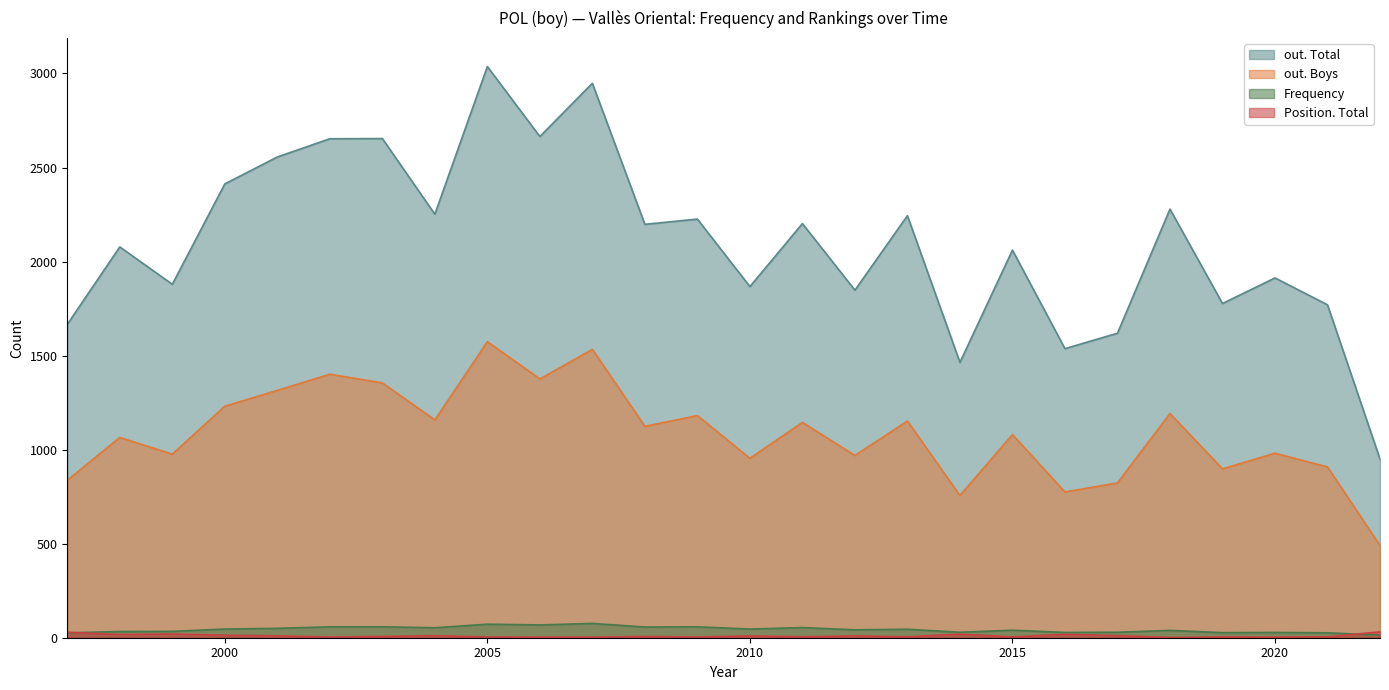

What is the difference between the second highest and second lowest values in the Position. Total series?

26